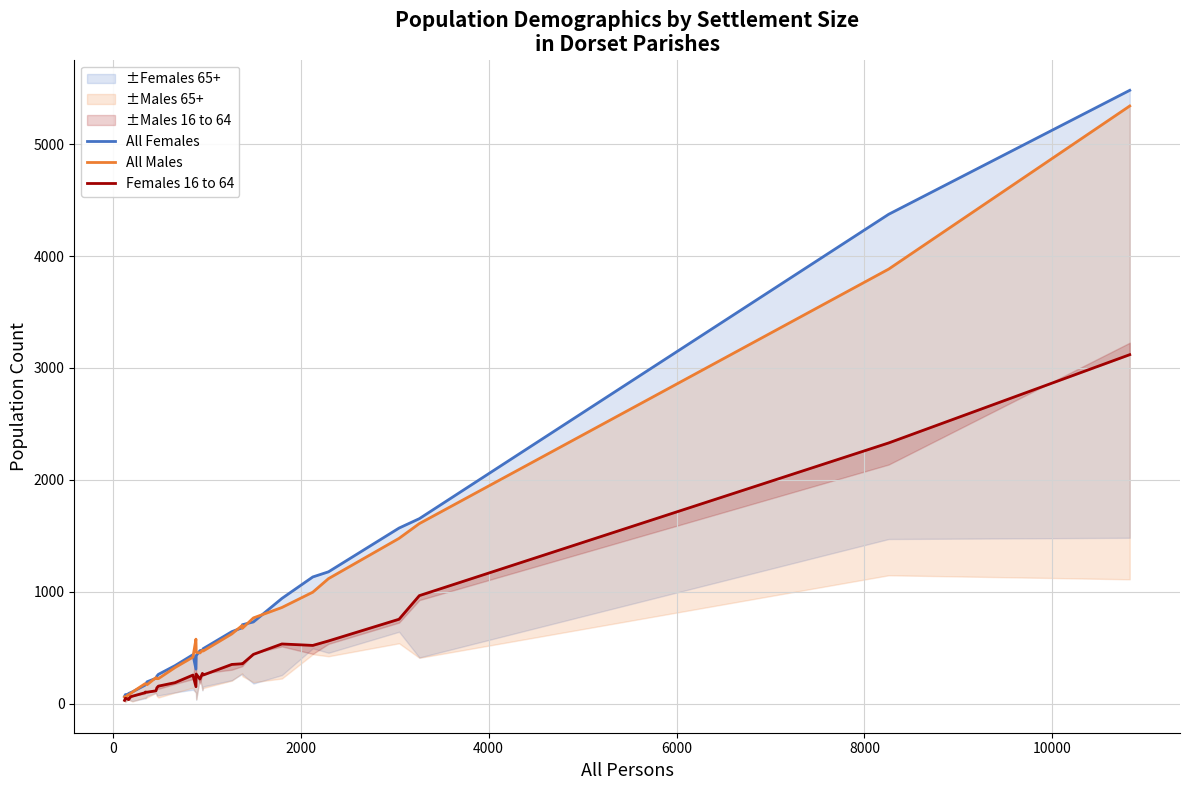

Is the value of Females 16 to 64 at 10 greater than the value of All Females at 22?

No